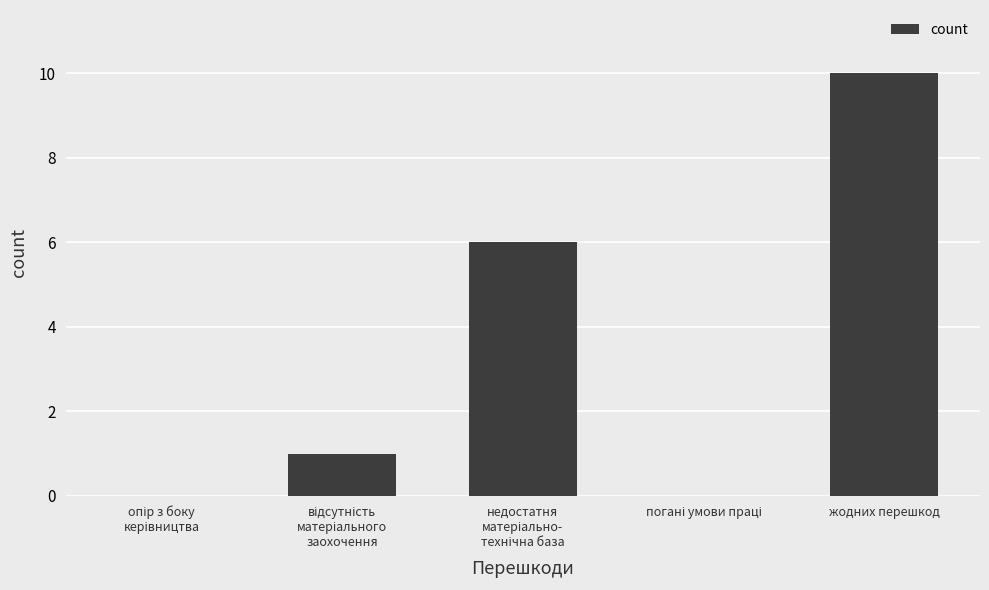

Which category has the highest value across all series?

жодних перешкод